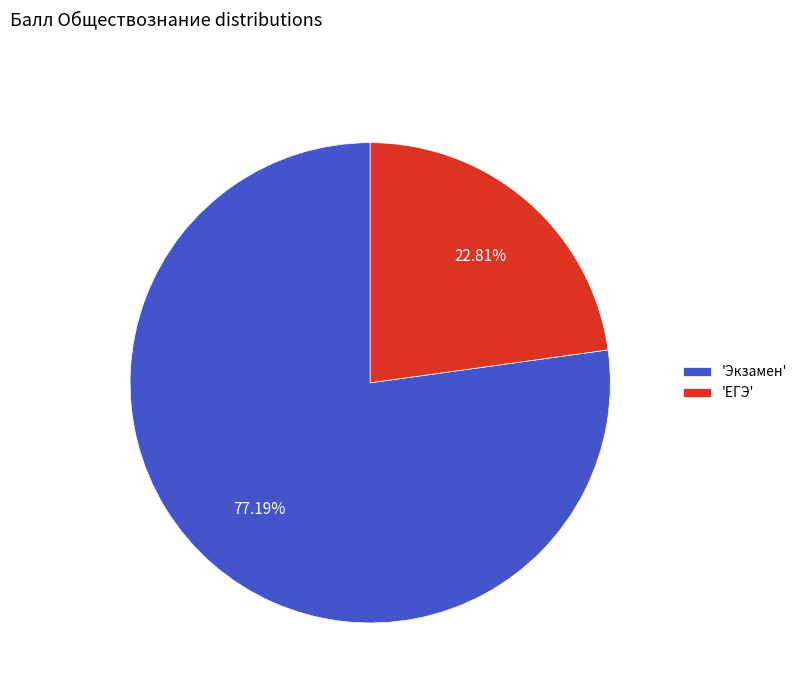

Is the sum of 'Экзамен' and 'ЕГЭ' greater than half?

Yes